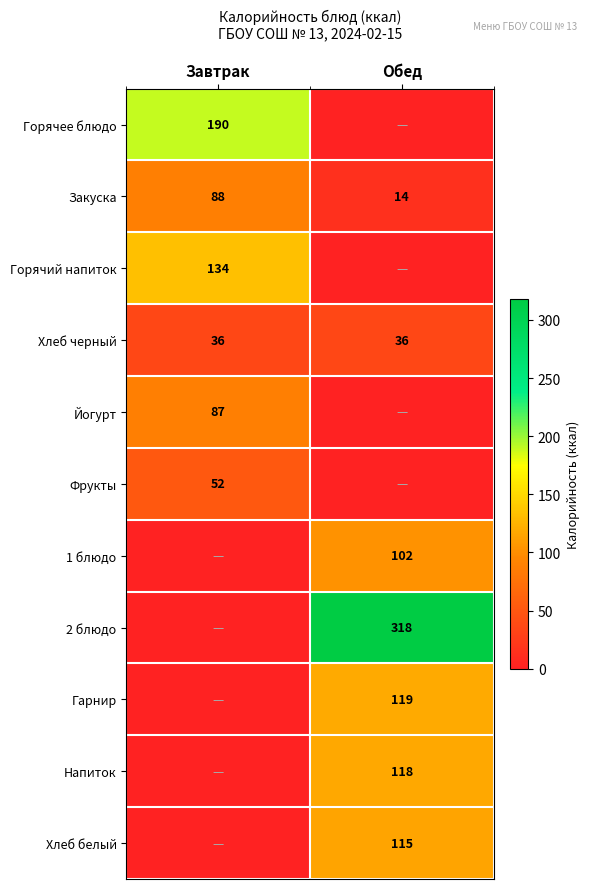

The Гарнир series shows 40 at Обед. True or false?

False